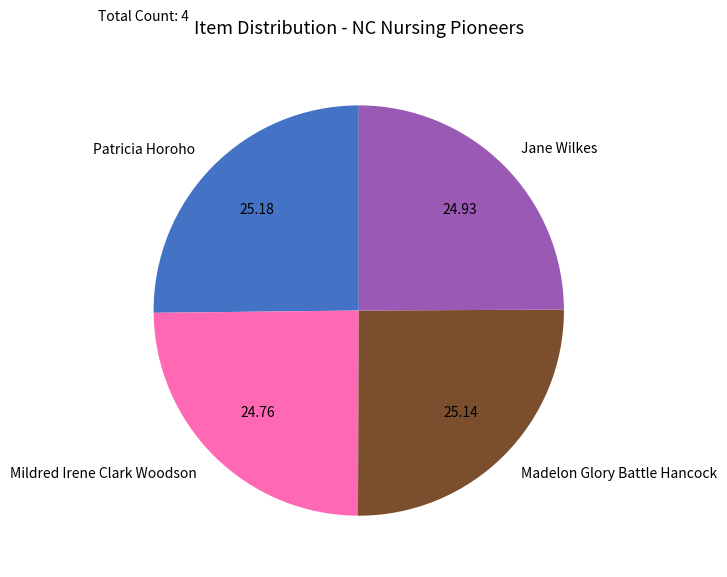

Approximately how many times larger is the value at Mildred Irene Clark Woodson compared to Jane Wilkes?

1.0